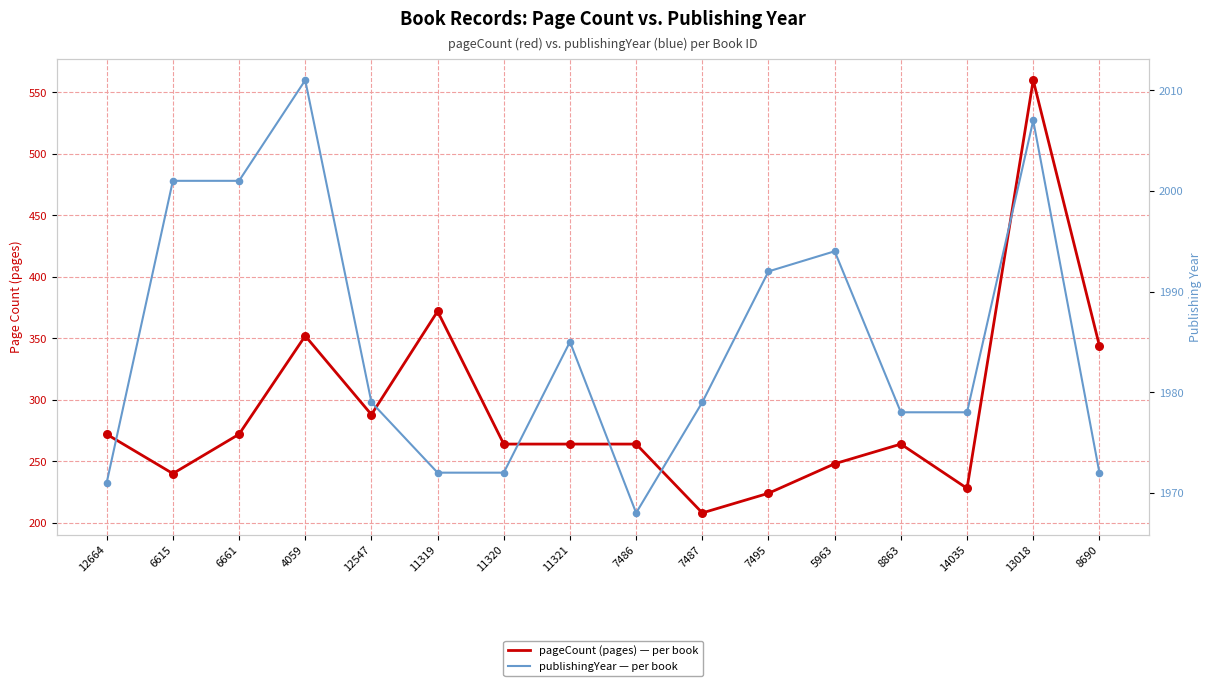

What is the total value across all series at 6615?

2241